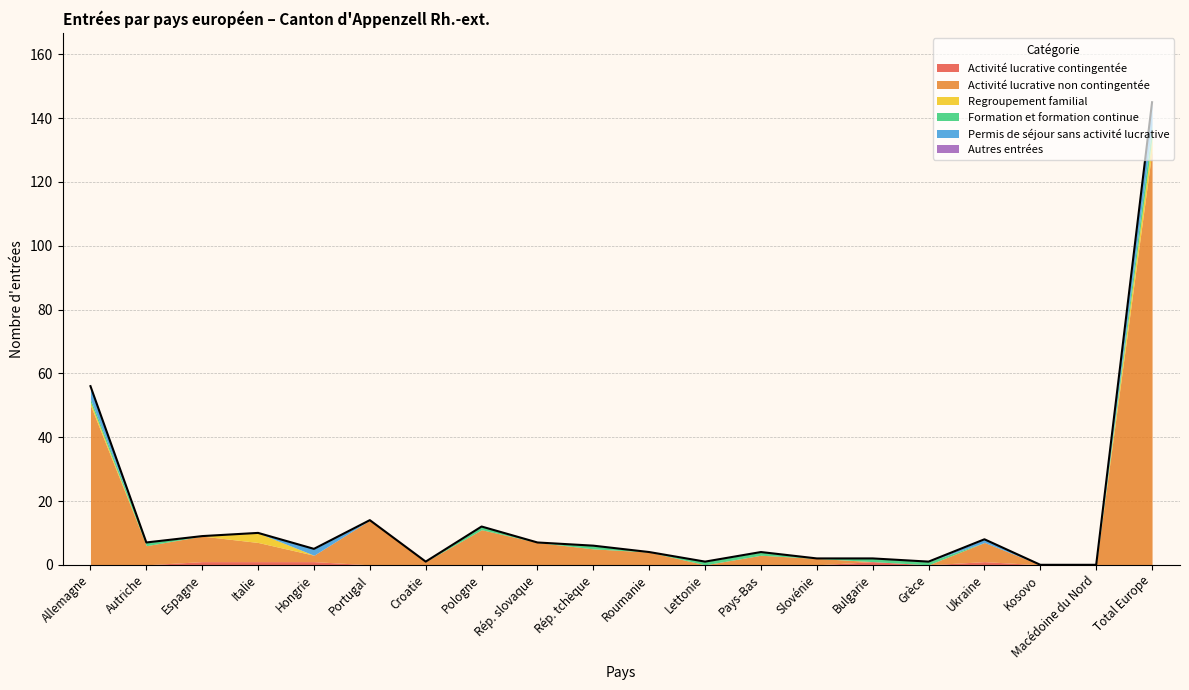

Rank the categories by Permis de séjour sans activité lucrative value from highest to lowest.

Total Europe, Allemagne, Hongrie, Ukraine, Autriche, Espagne, Italie, Portugal, Croatie, Pologne, Rép. slovaque, Rép. tchèque, Roumanie, Lettonie, Pays-Bas, Slovénie, Bulgarie, Grèce, Kosovo, Macédoine du Nord